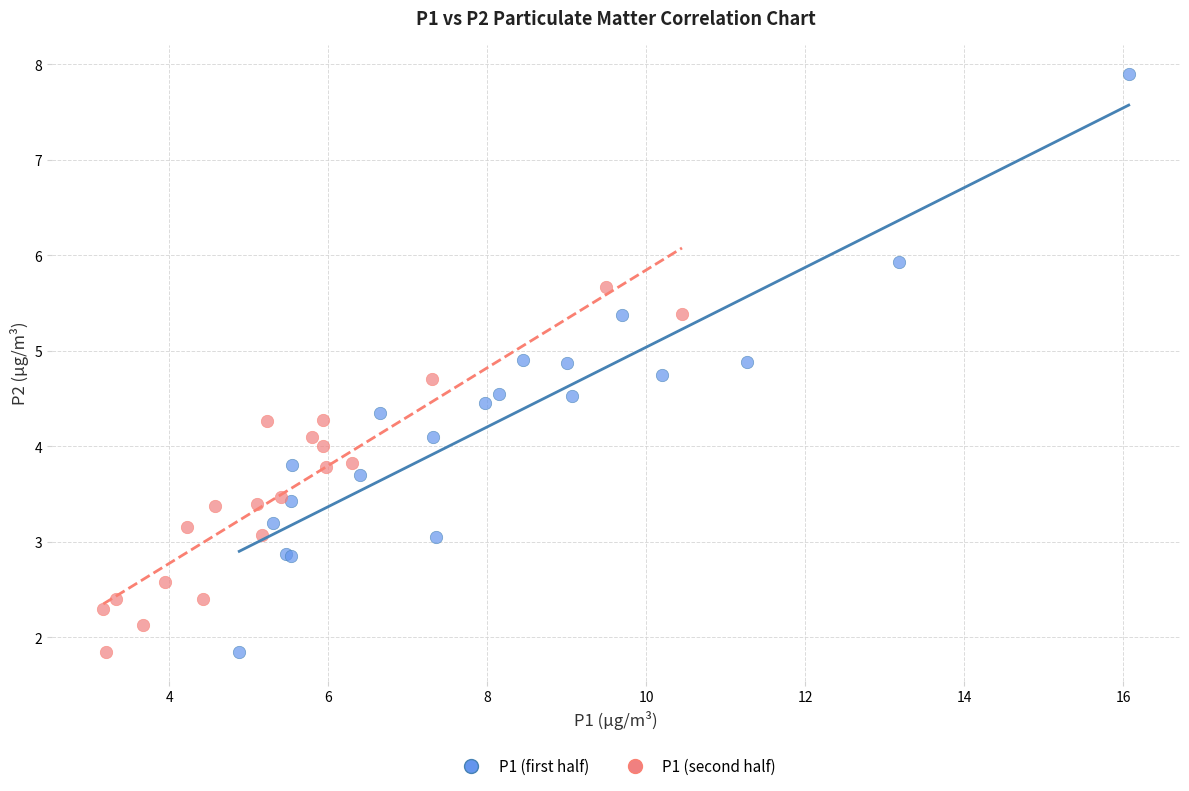

Which series reaches the maximum Y coordinate?

P1 (first half)